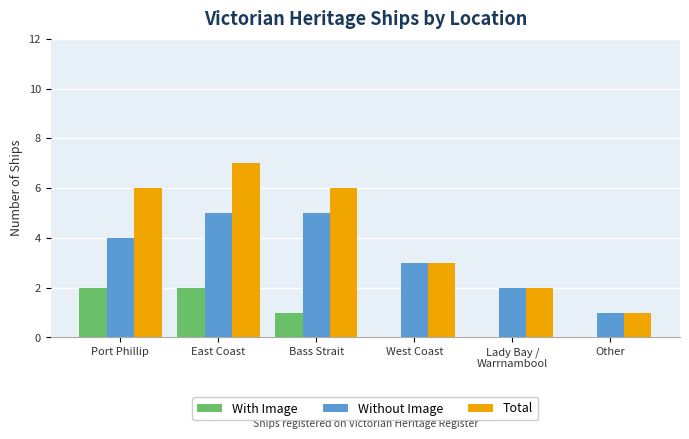

What are all the series names shown in the legend?

With Image, Without Image, Total